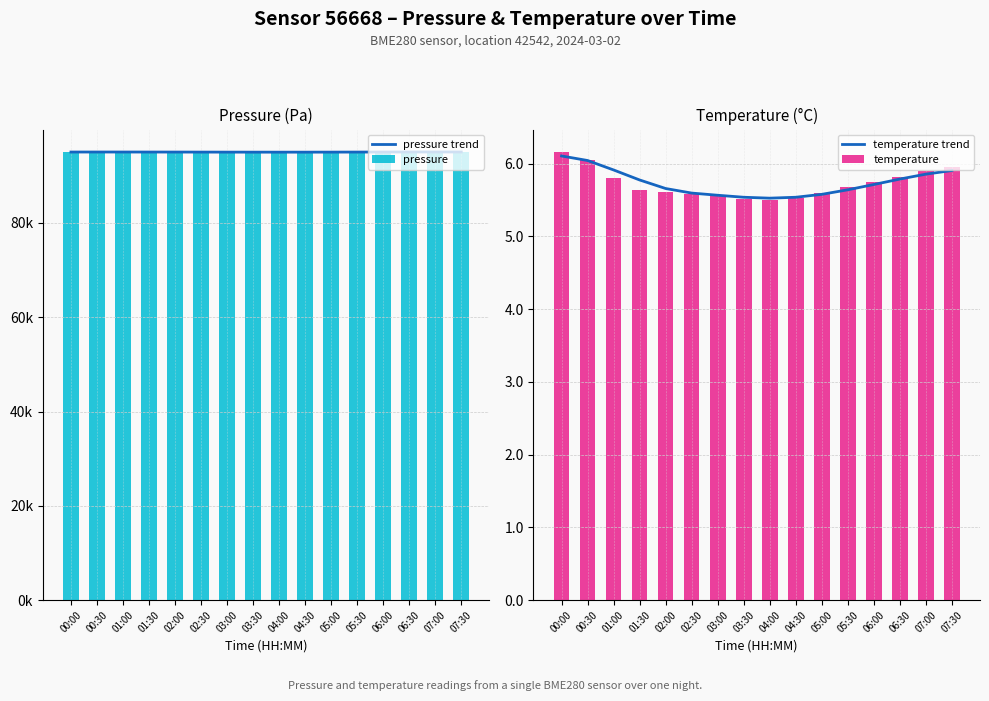

The value of pressure at 00:00 is 155185.1. True or false?

False